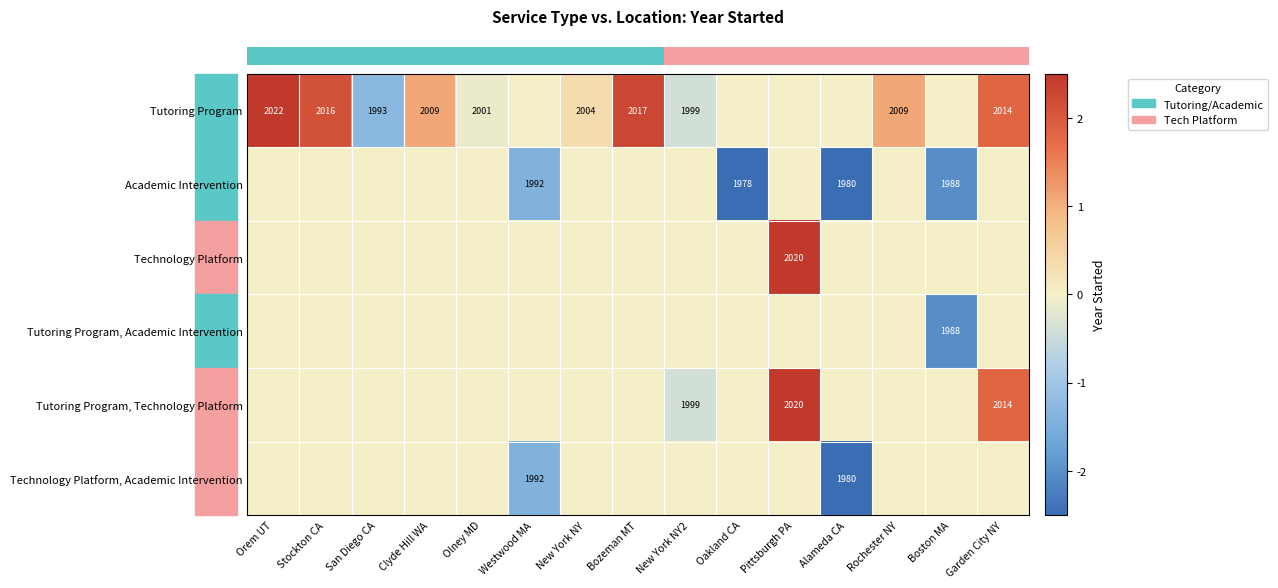

At which category is the sum across all series the highest?

Pittsburgh PA